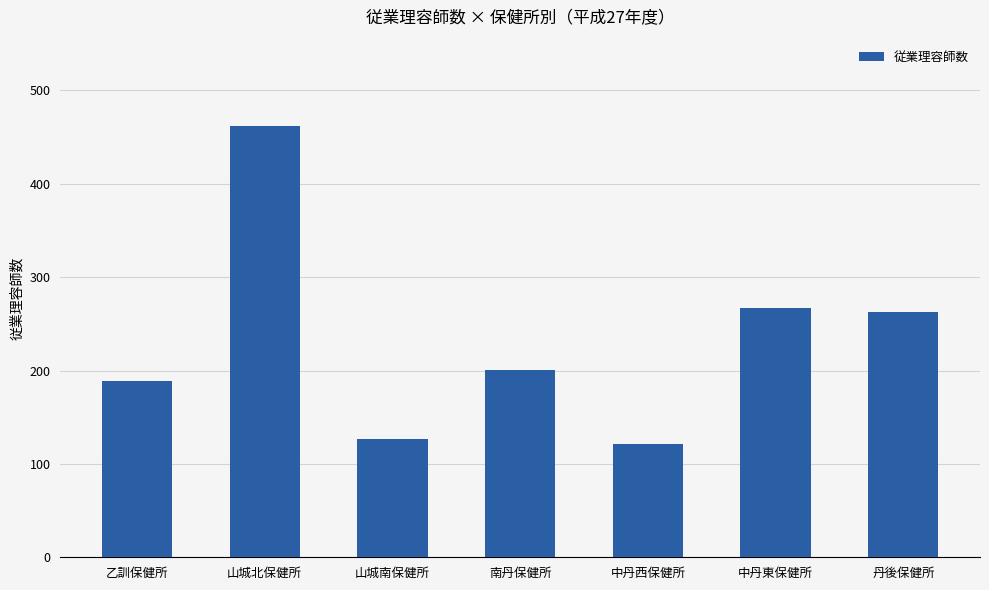

Which label corresponds to the largest value in the chart?

山城北保健所